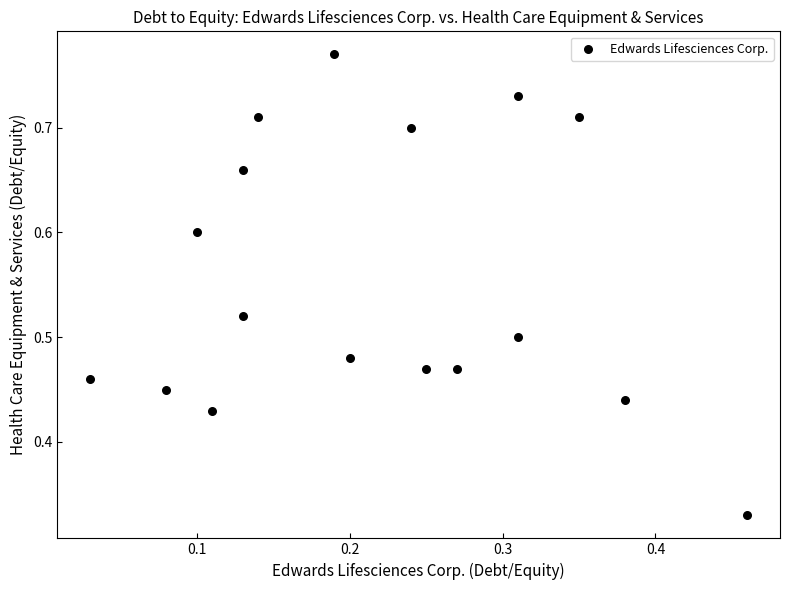

Count the number of points in this scatter plot.

17